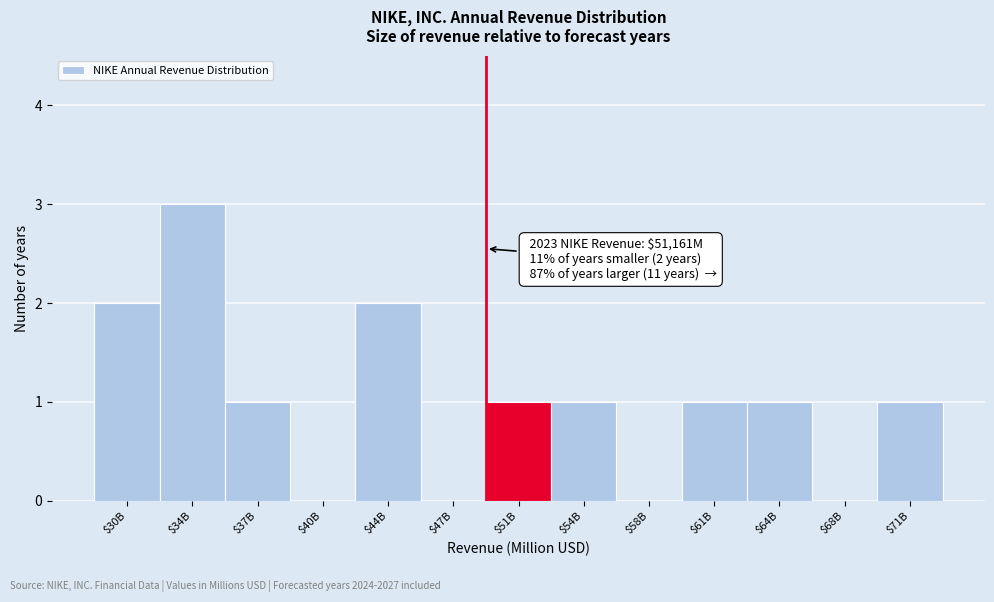

At which category does the chart reach its peak across all series?

$34B